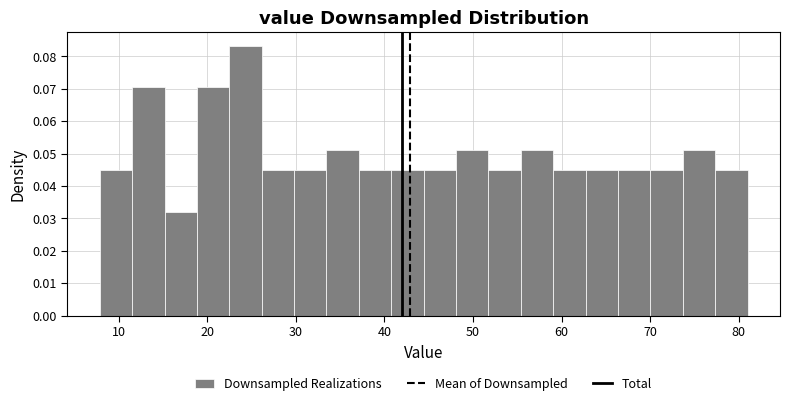

Read against the x-axis, roughly where is the centre of the tallest bar?

24